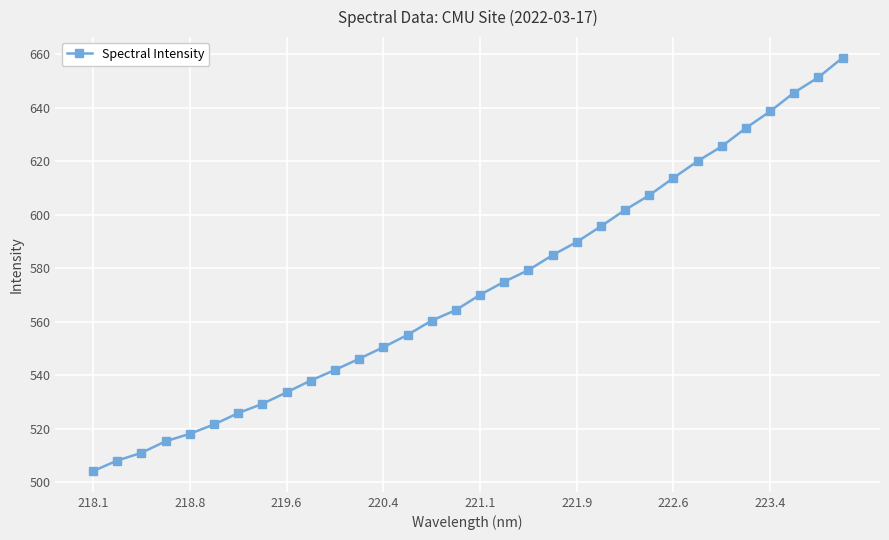

Does the chart have visible grid lines?

Yes